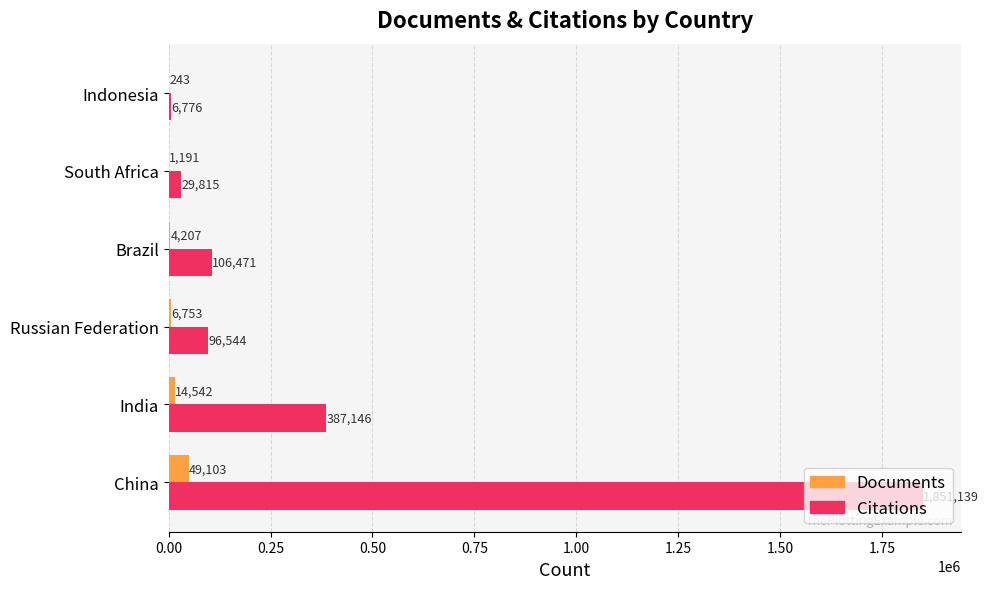

What is the total value across all series at Russian Federation?

103297